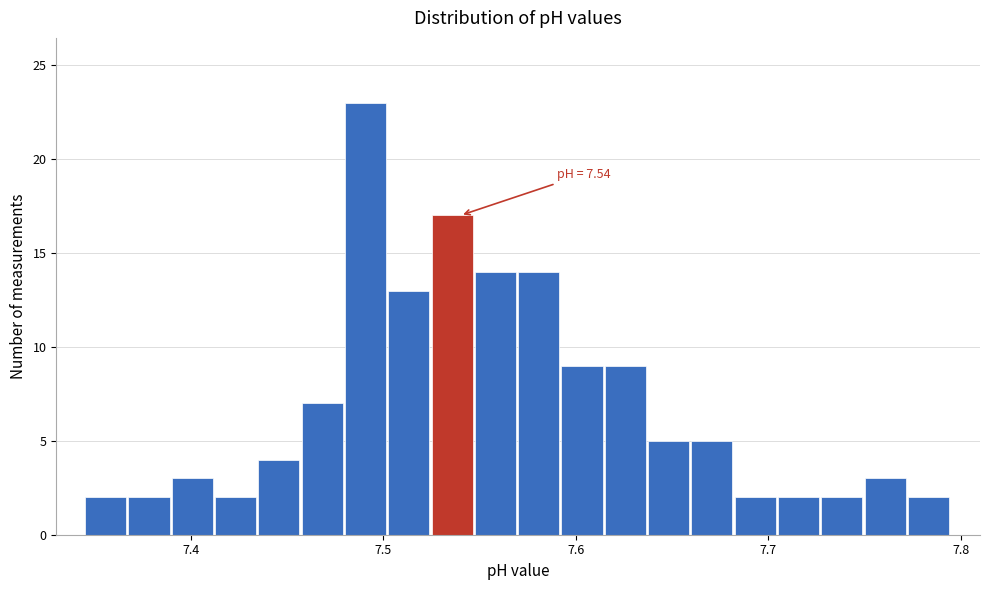

Around what value on the x-axis is the tallest bar? Give the approximate position of its centre, as read against the axis.

7.49